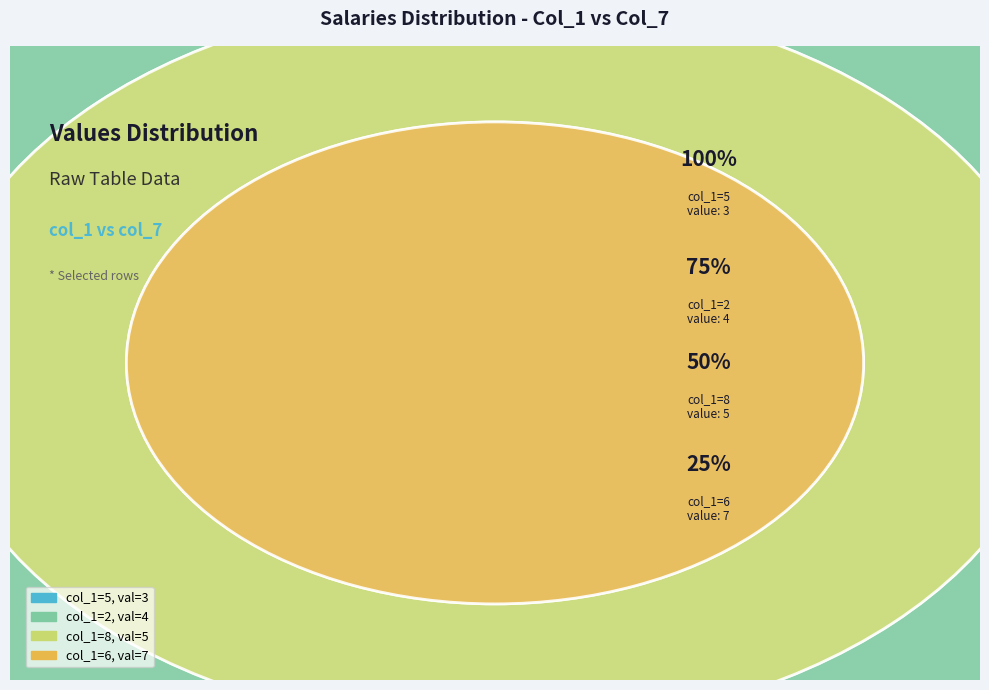

True or false: 2 accounts for 15% of the total.

False